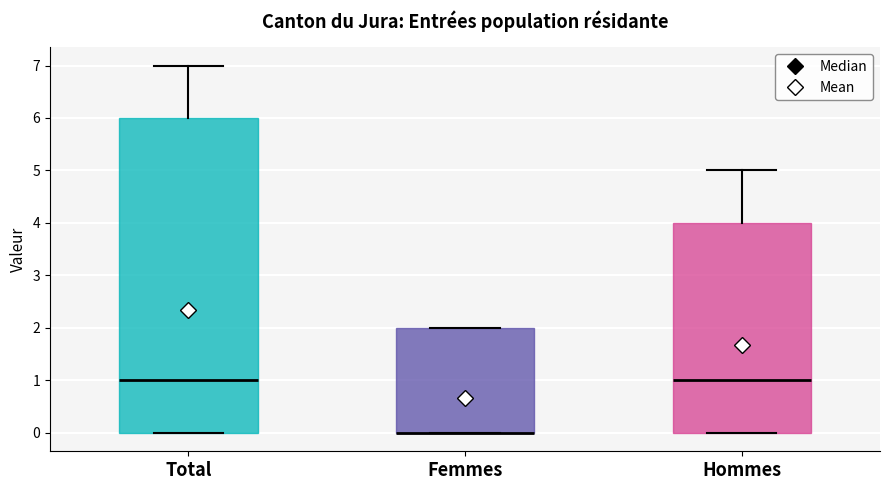

Where is the lower edge of the box for Total on the y-axis? The values are not printed on the chart, so give them approximately, as read against the axis.

0